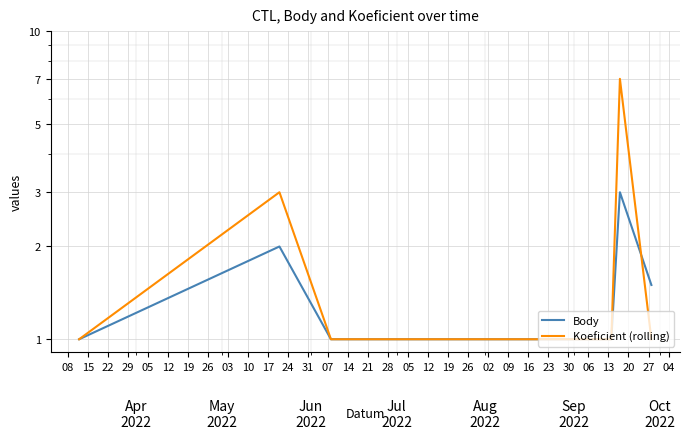

What is the value of the Koeficient (rolling) point at the 6th from the left?

1.0